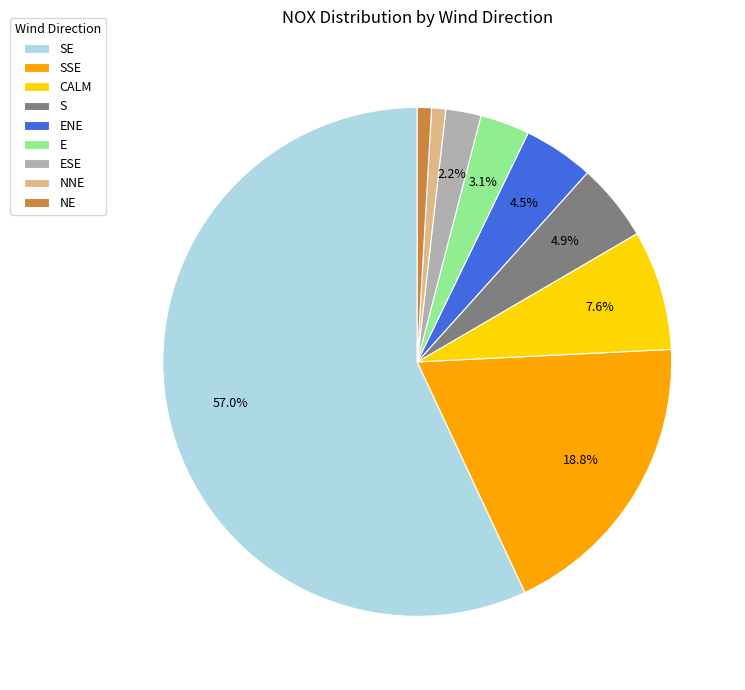

Between ENE and CALM, which is larger?

CALM